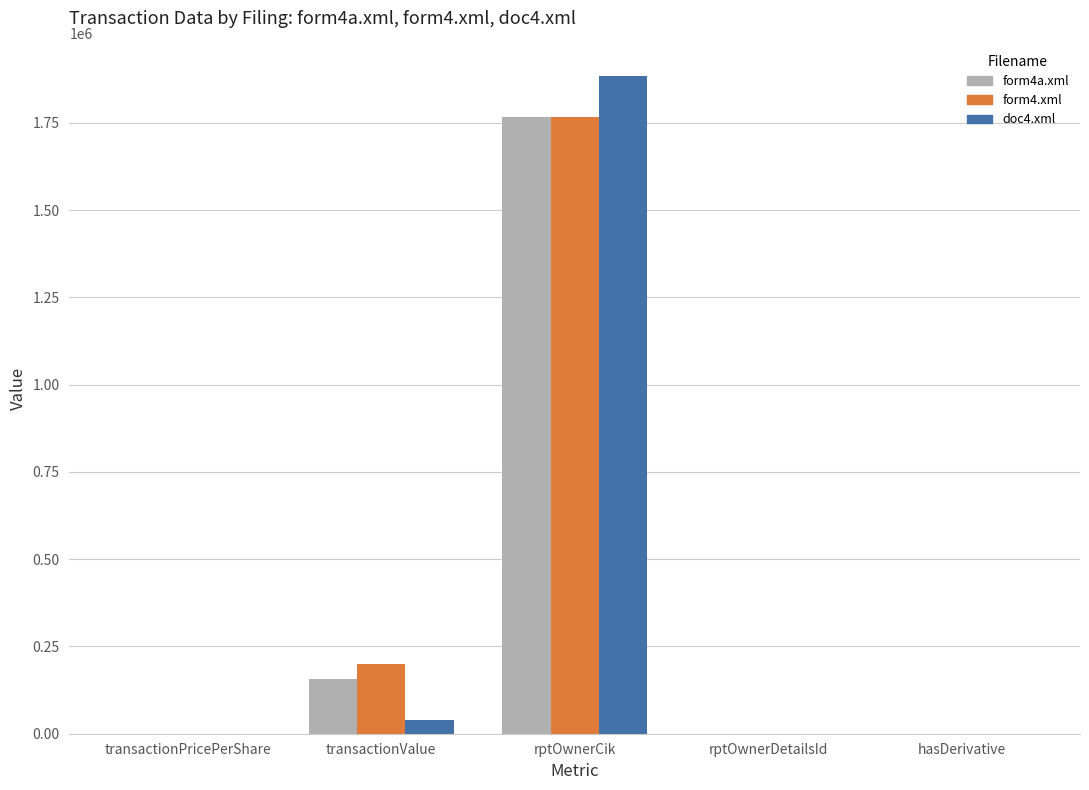

At which category is the sum across all series the highest?

rptOwnerCik